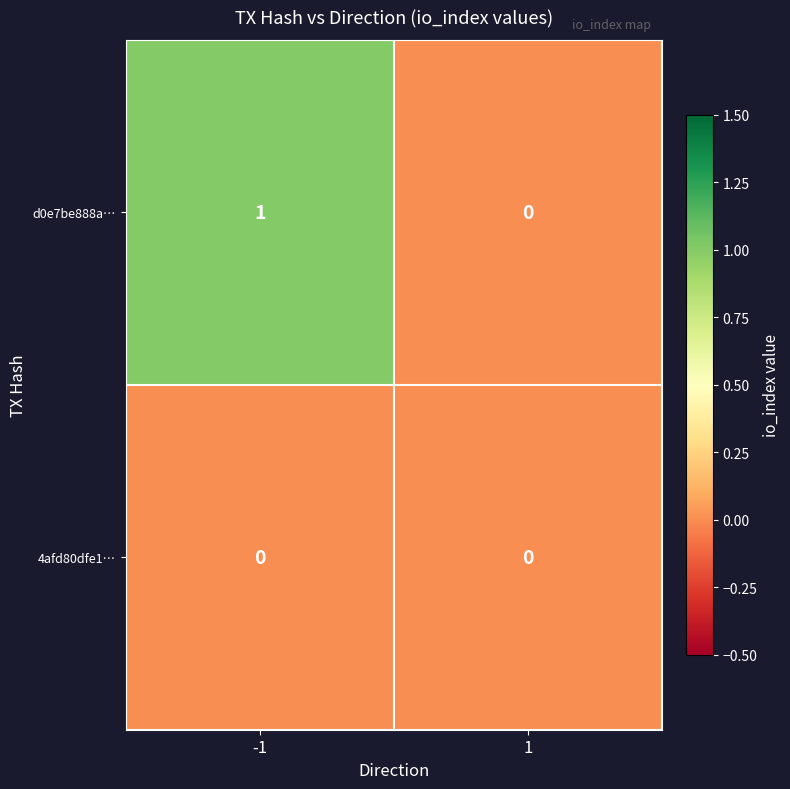

Which series changed the most between -1 and 1?

d0e7be888a…